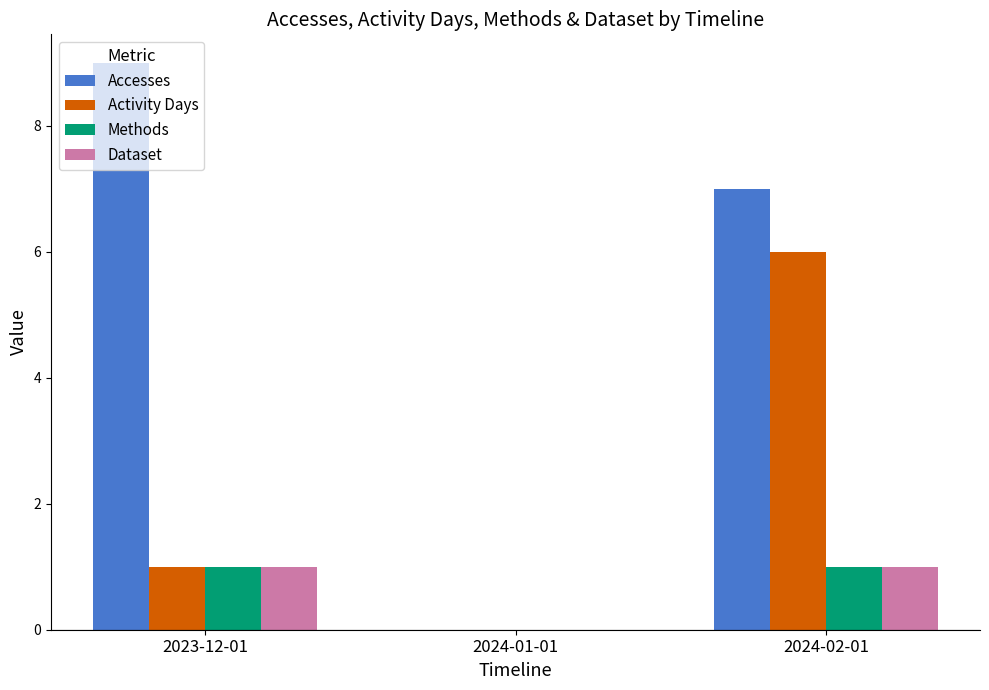

Which series has the largest total across all categories?

Accesses